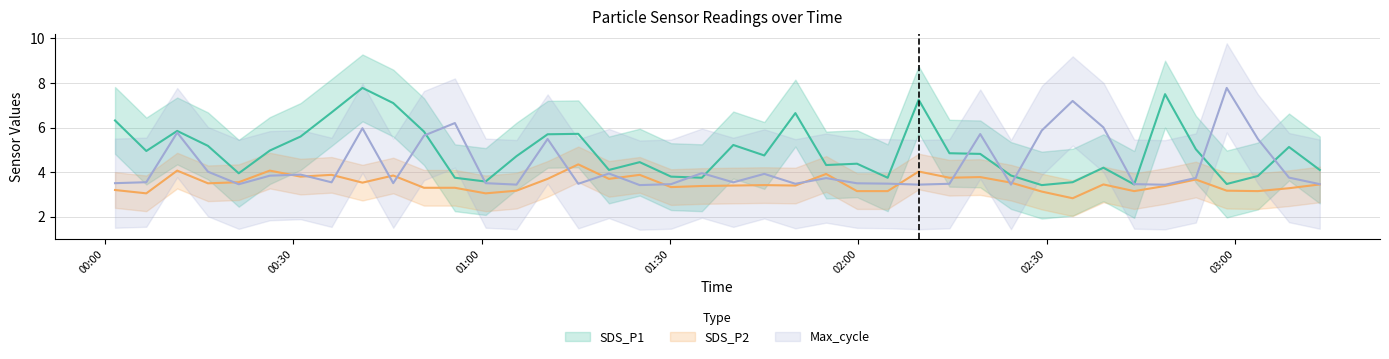

True or false: Max_cycle has a value of 1.0 at 13.

False